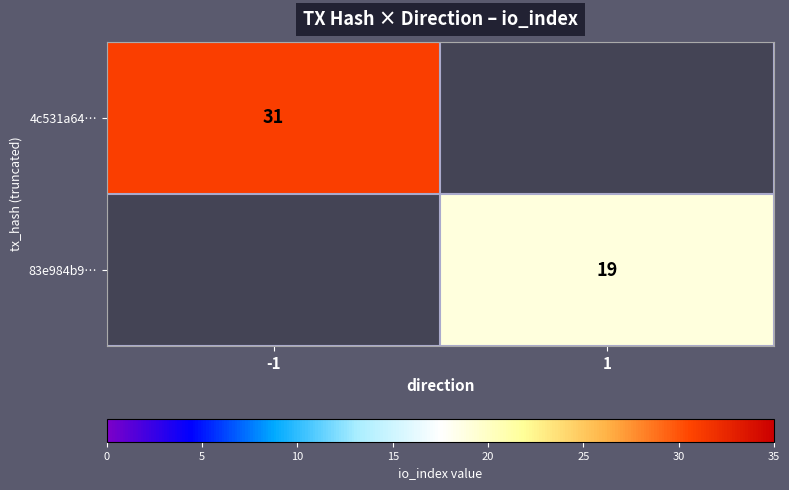

What is the maximum value shown in the chart?

31.0